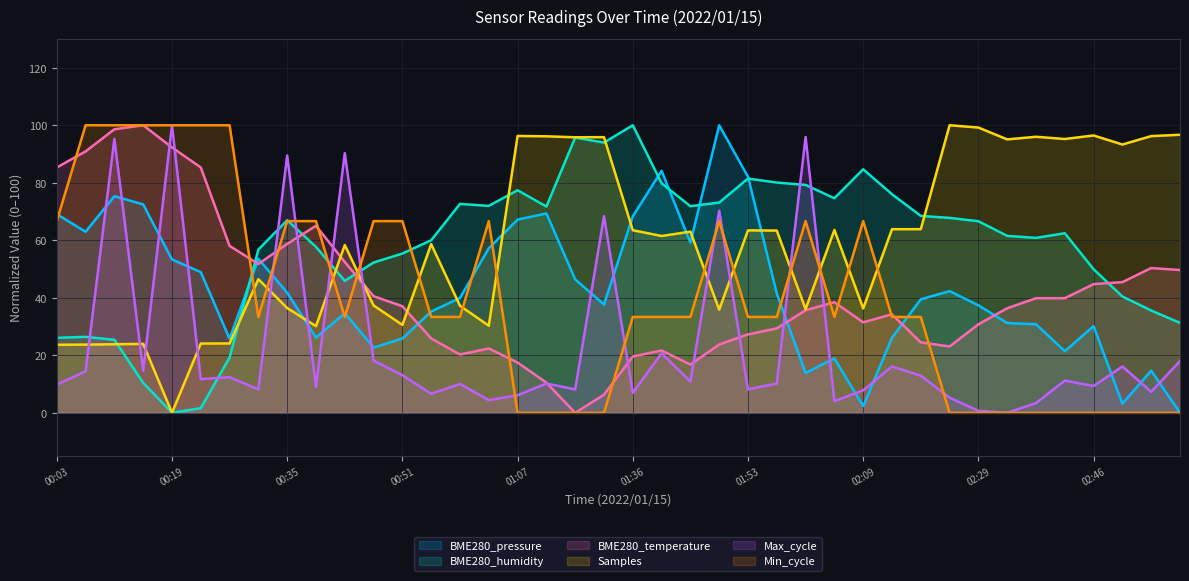

Which has a higher value, 02:29 or 02:05?

02:29